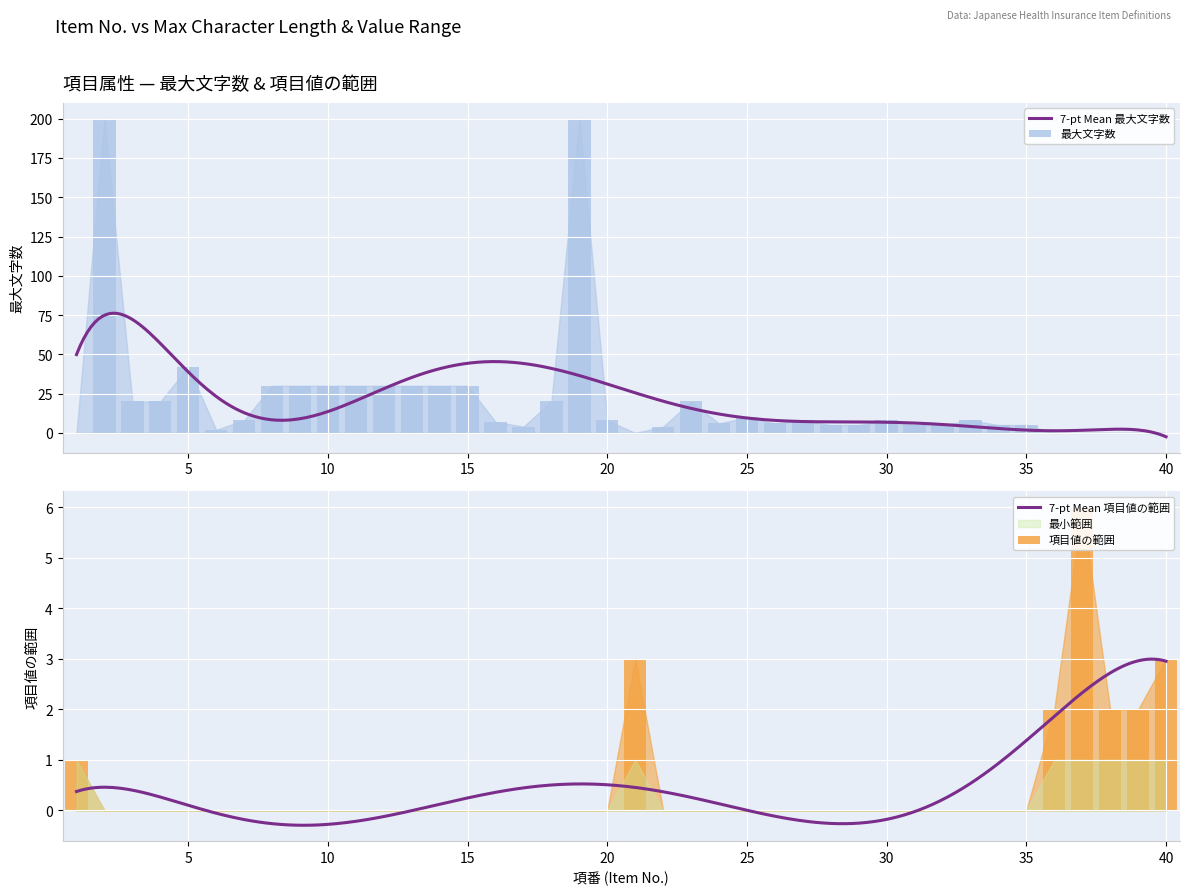

Reading left to right, extract all data points from this chart.

最大文字数: 0	200	20	20	42	2	8	30	30	30	30	30	30	30	30	7	4	20	200	8	0	4	20	6	10	6	8	5	5	8	5	5	8	5	5	0	0	0	0	0
項目値の範囲: 1	0	0	0	0	0	0	0	0	0	0	0	0	0	0	0	0	0	0	0	3	0	0	0	0	0	0	0	0	0	0	0	0	0	0	2	6	2	2	3